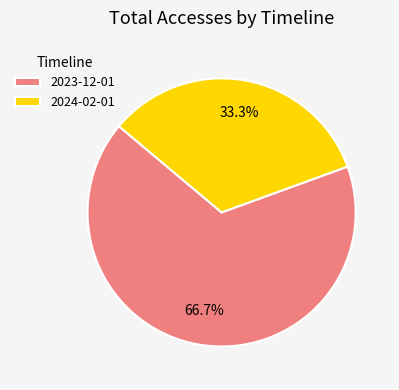

To the nearest percent, what is the average slice percentage?

50%